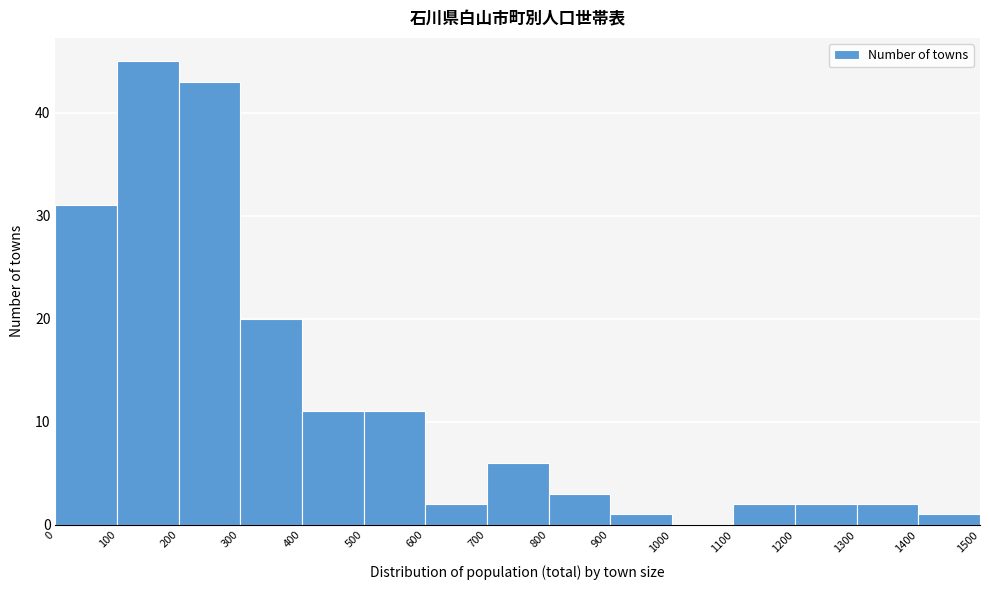

How tall is the bar that spans 1300 to 1400 on the x-axis? The values are not printed on the chart, so give them approximately, as read against the axis.

2